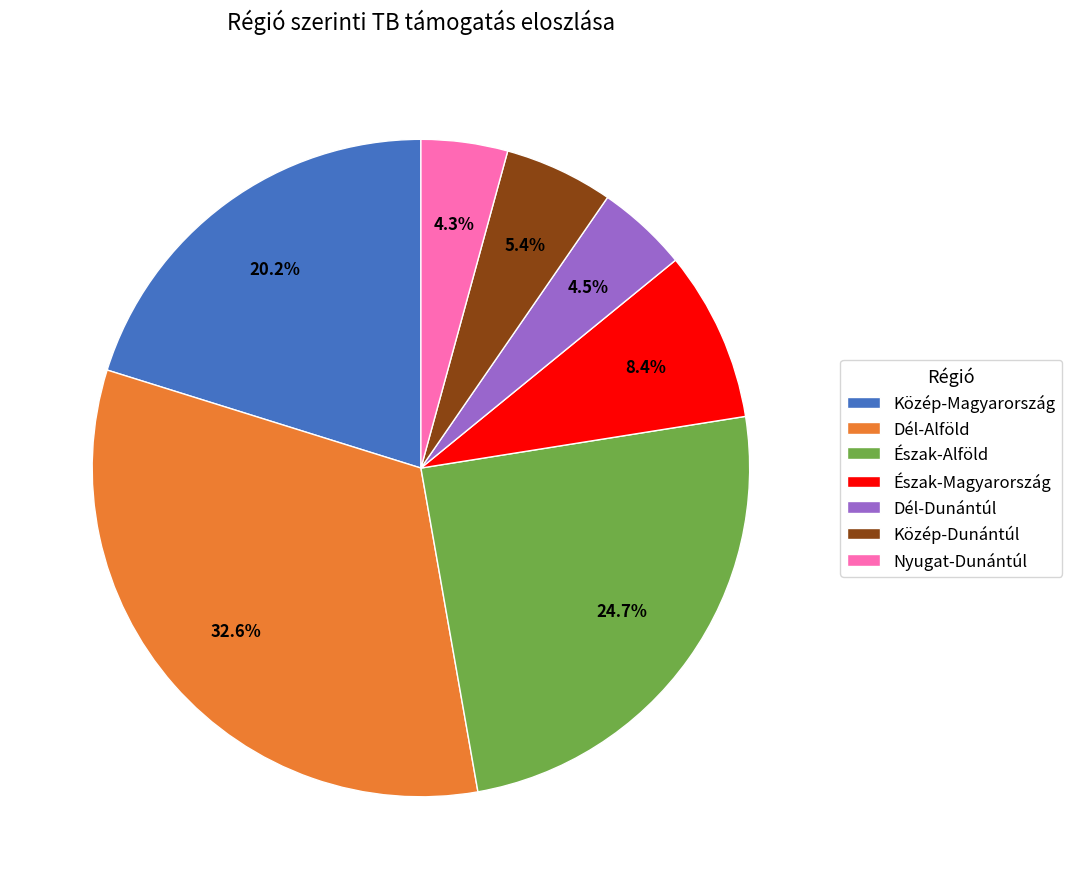

Is there any slice that represents more than half of the pie?

No